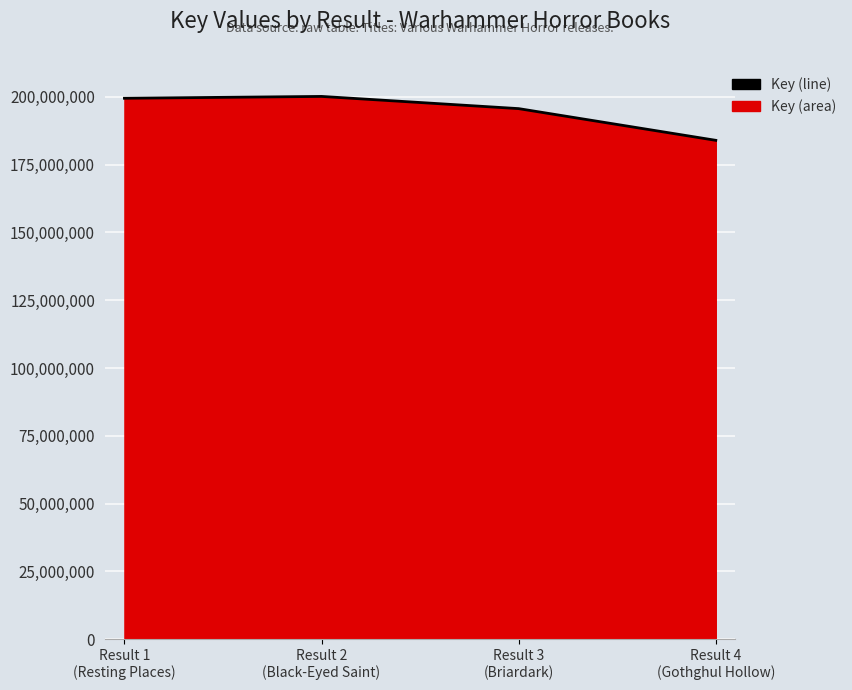

Rank the categories by value from highest to lowest.

Result 2
(Black-Eyed Saint), Result 1
(Resting Places), Result 3
(Briardark), Result 4
(Gothghul Hollow)